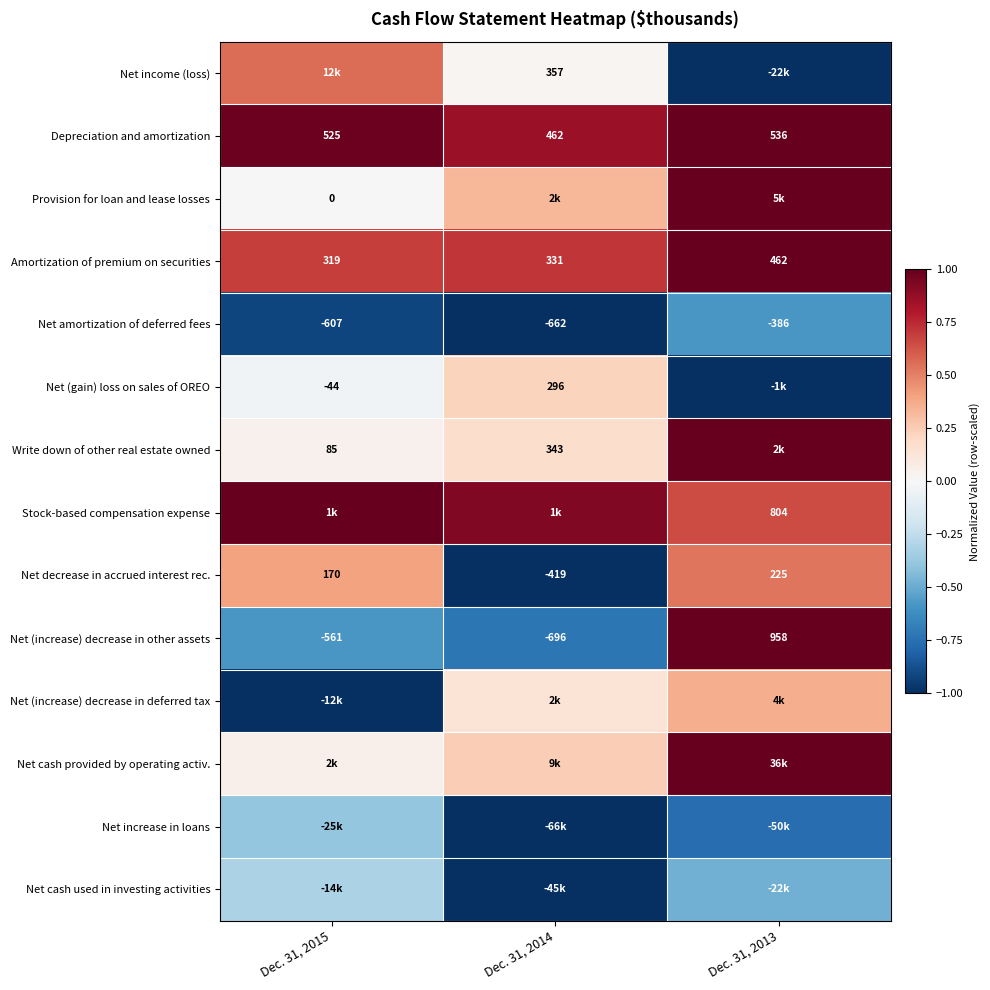

At which category does the chart reach its peak across all series?

Dec. 31, 2013